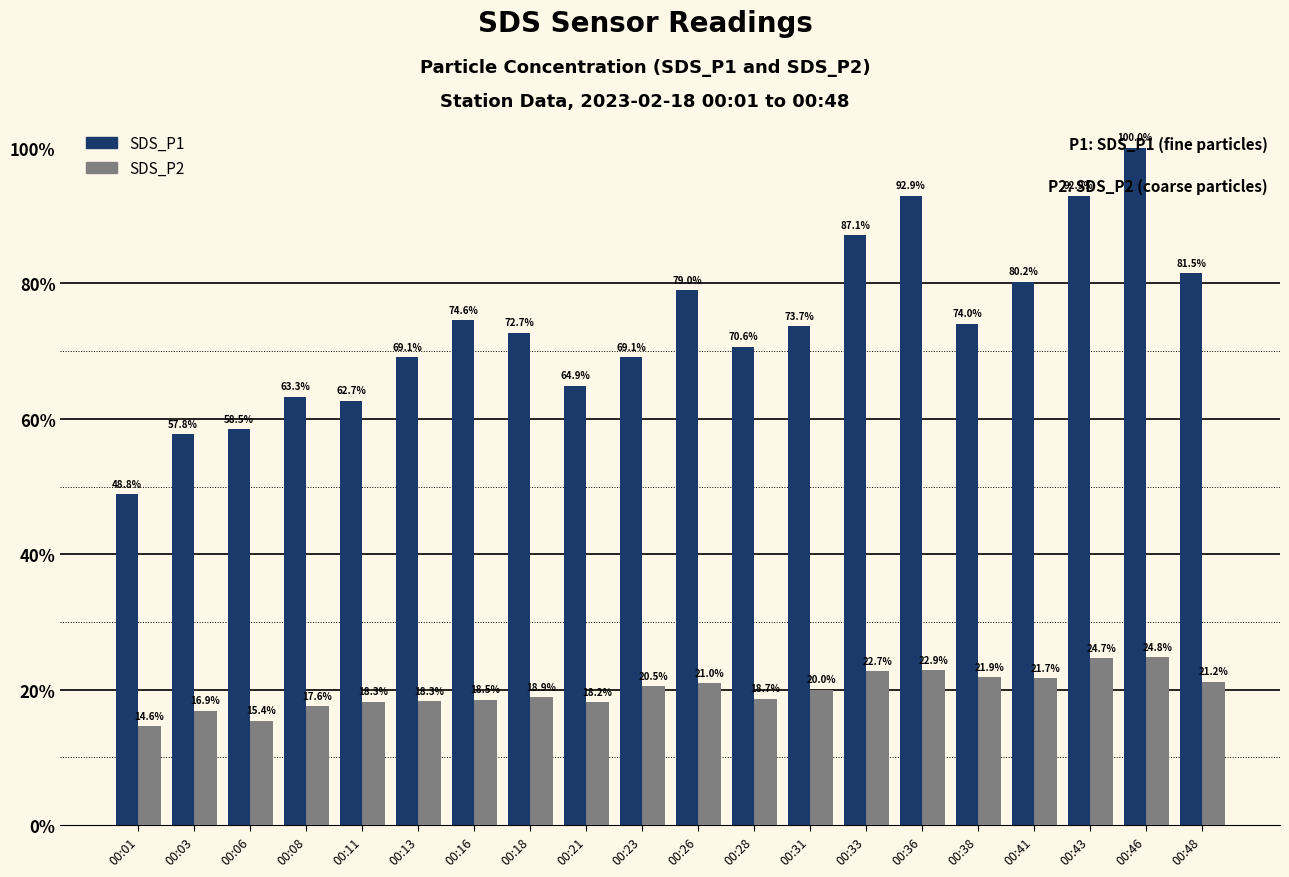

List the series in order of their overall mean, highest first.

SDS_P1, SDS_P2